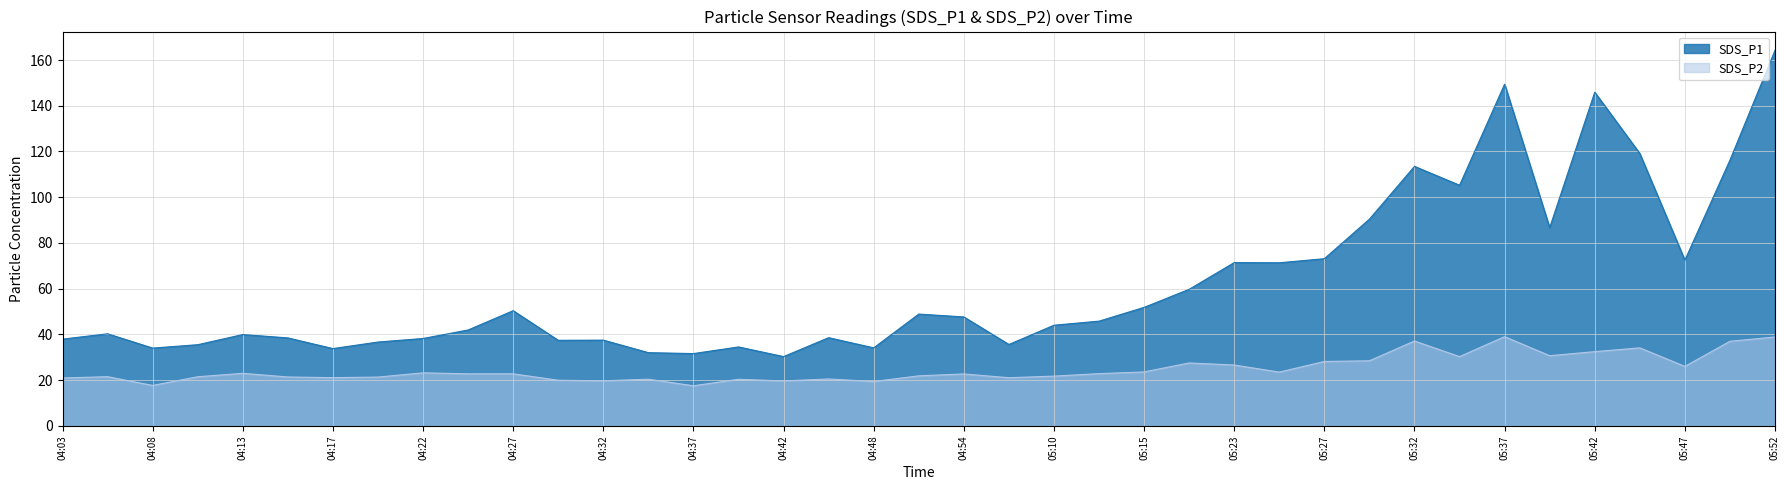

Reading left to right, list all the values displayed in this chart.

SDS_P1: 38.0	40.3	34.0	35.5	40.0	38.5	33.8	36.7	38.2	42.0	50.4	37.5	37.5	32.0	31.6	34.5	30.3	38.6	34.1	48.9	47.7	35.6	44.0	45.8	51.9	59.8	71.4	71.3	73.1	90.4	113.5	105.2	149.4	86.7	145.9	119.1	72.5	116.2	164.2
SDS_P2: 21.0	21.6	17.7	21.5	23.0	21.4	21.1	21.4	23.2	22.8	22.8	20.0	19.8	20.4	17.6	20.4	19.7	20.6	19.4	21.9	22.8	21.1	21.8	22.9	23.6	27.6	26.6	23.6	28.2	28.5	37.1	30.3	39.0	30.7	32.5	34.1	26.1	37.0	38.9